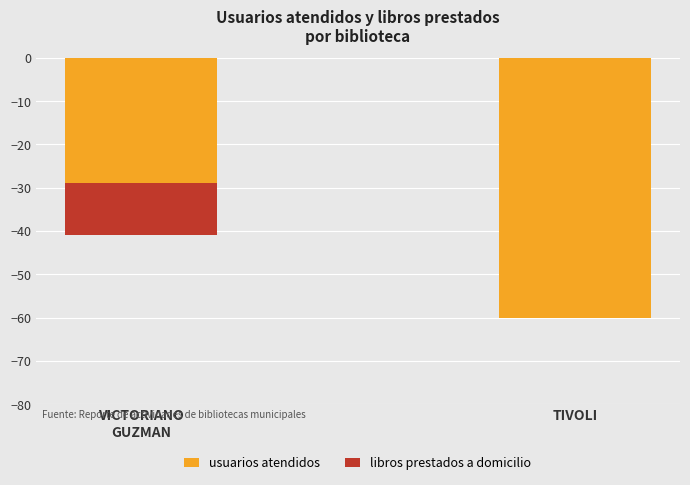

How many bars are there in each group?

2